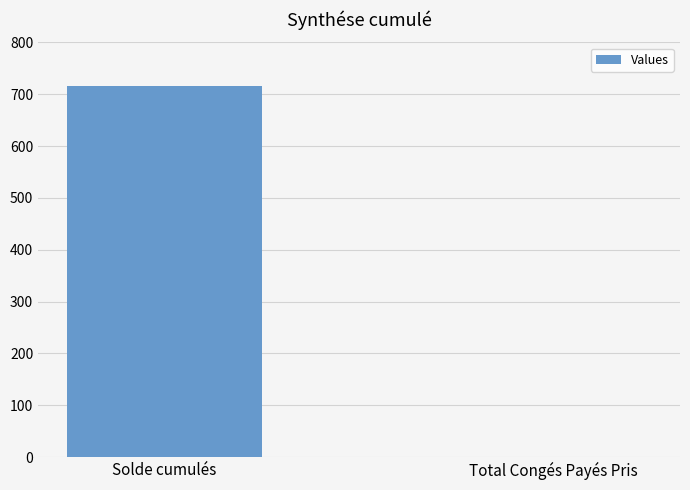

Which label corresponds to the largest value in the chart?

Solde cumulés